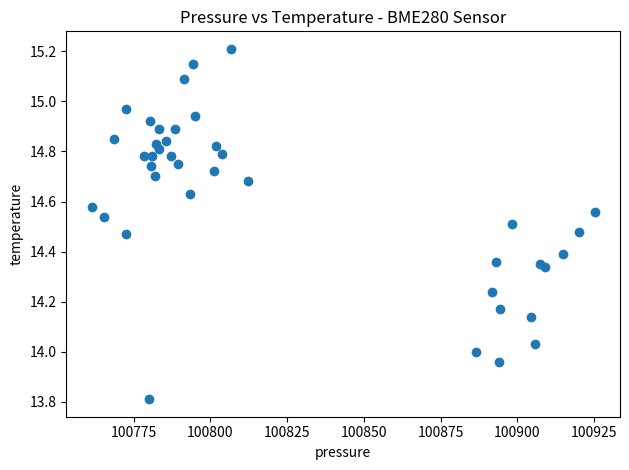

What is the range of X values (max minus min)?

164.0